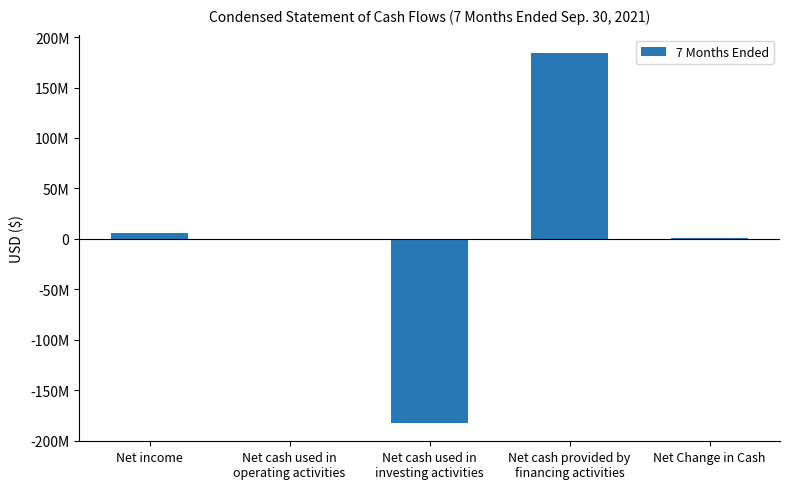

Count the number of data series in this chart.

1